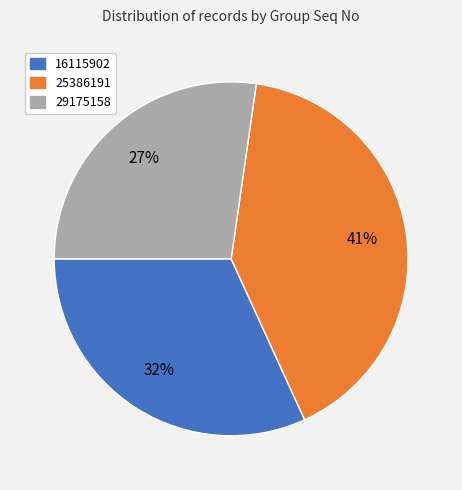

What is the ratio of the value at 16115902 to the value at 29175158?

1.2